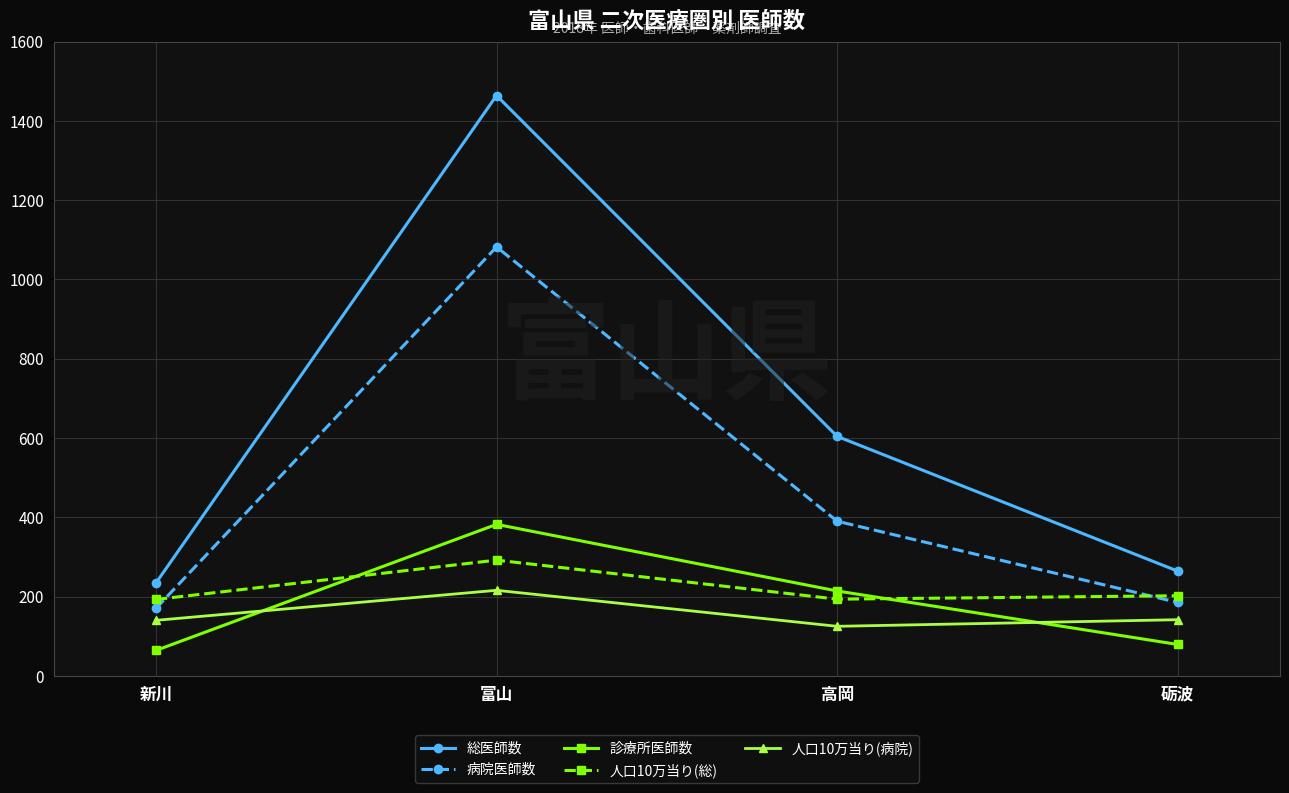

Where is 病院医師数 nearest to the value 626?

高岡